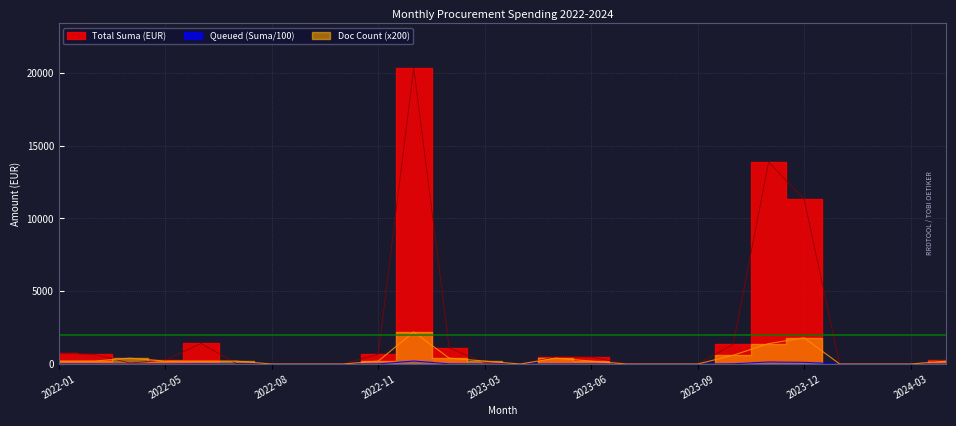

Between 2022-06 and 2023-02, which is larger?

2022-06